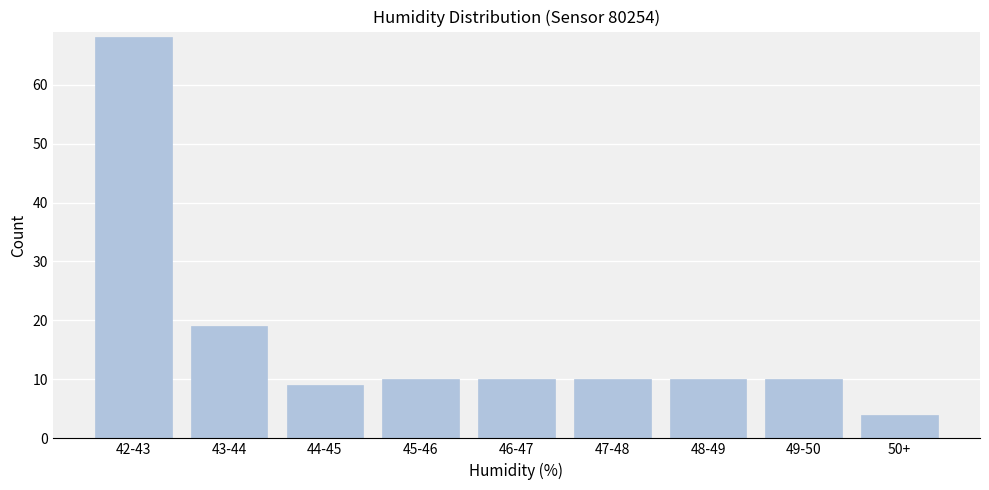

Reading left to right, transcribe all the data shown in this chart.

42-43=68	43-44=19	44-45=9	45-46=10	46-47=10	47-48=10	48-49=10	49-50=10	50+=4